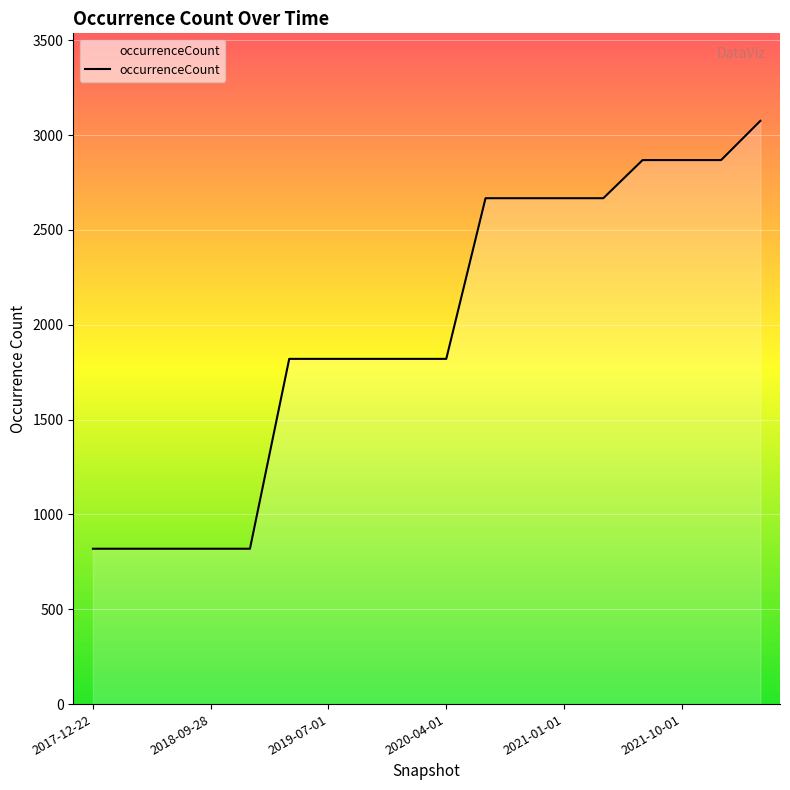

What is the minimum value shown in the chart?

819